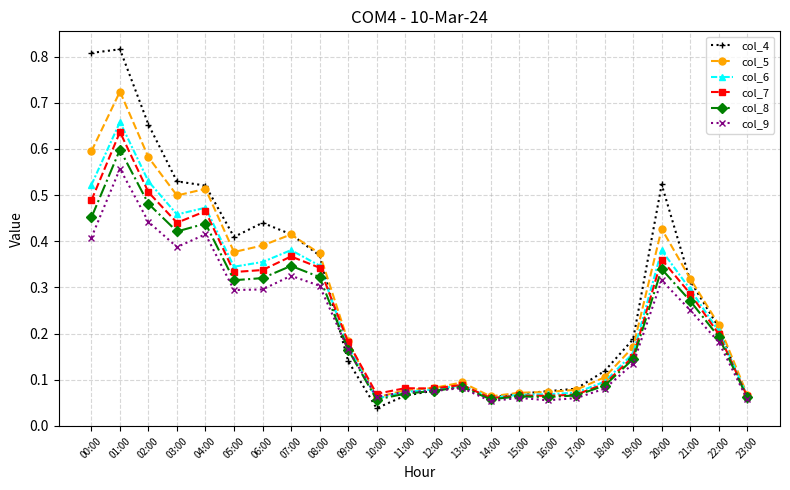

Count the col_7 values in the range 0 to 1.

24